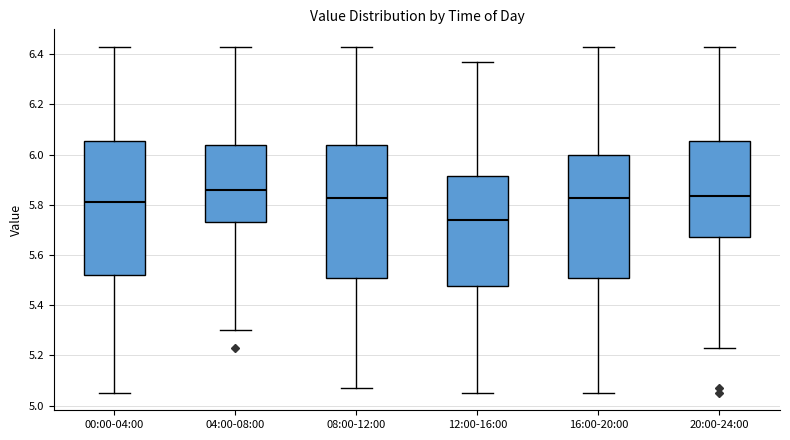

Where does the lower whisker of the box for 00:00-04:00 end on the y-axis? The values are not printed on the chart, so give them approximately, as read against the axis.

5.06